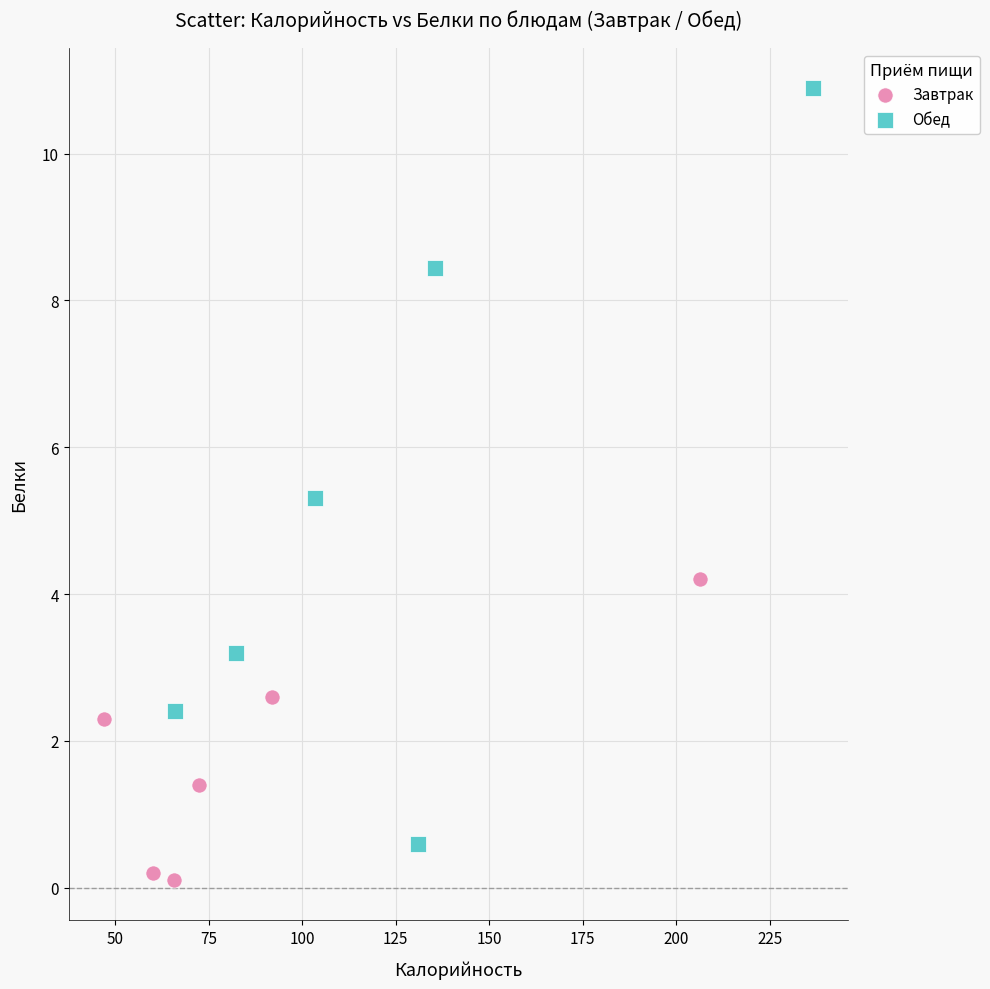

Which series has the largest Y range (max minus min)?

Обед